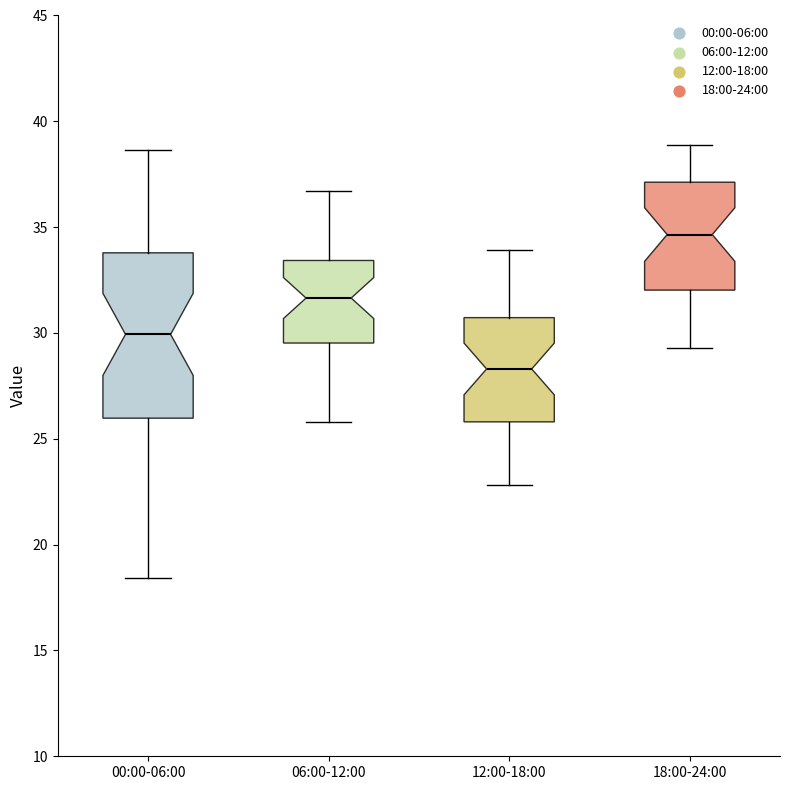

Which box's median line is the lowest?

12:00-18:00